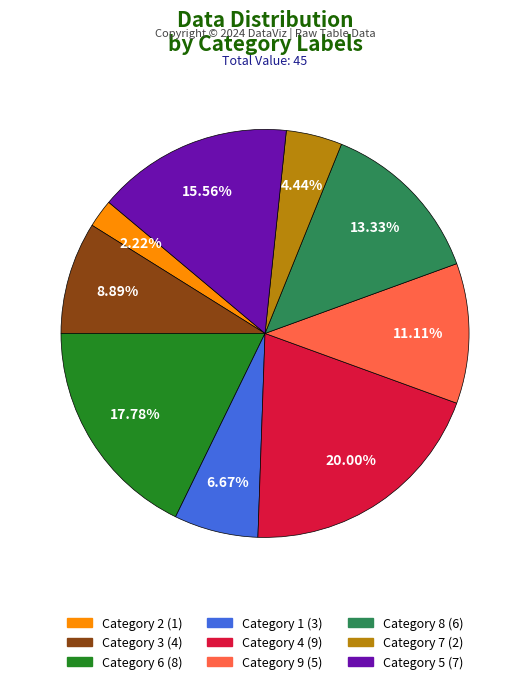

Does any single category account for the majority?

No